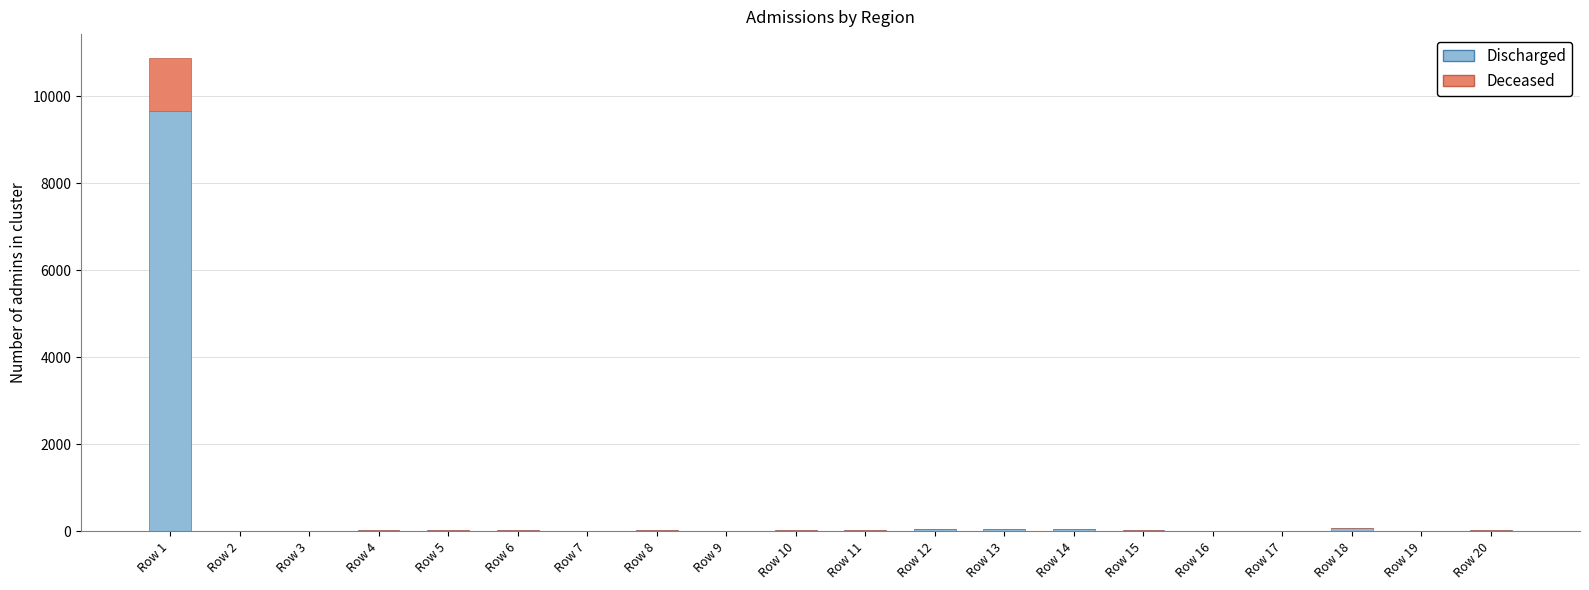

What is the maximum value for Discharged?

9660